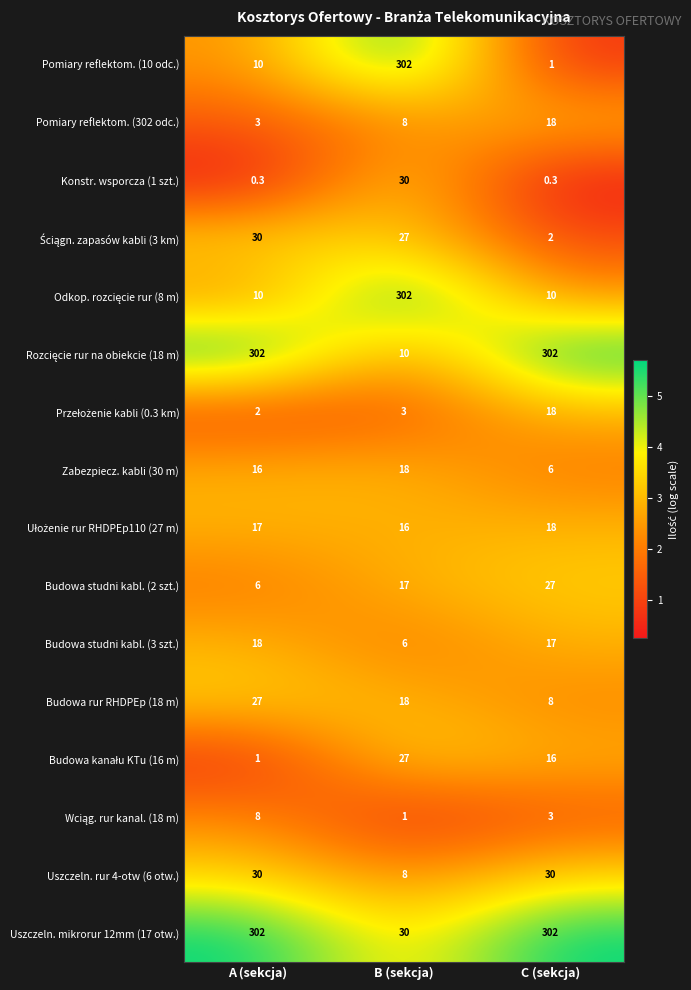

List the labels in order of Pomiary reflektom. (302 odc.) value, largest first.

C (sekcja), B (sekcja), A (sekcja)